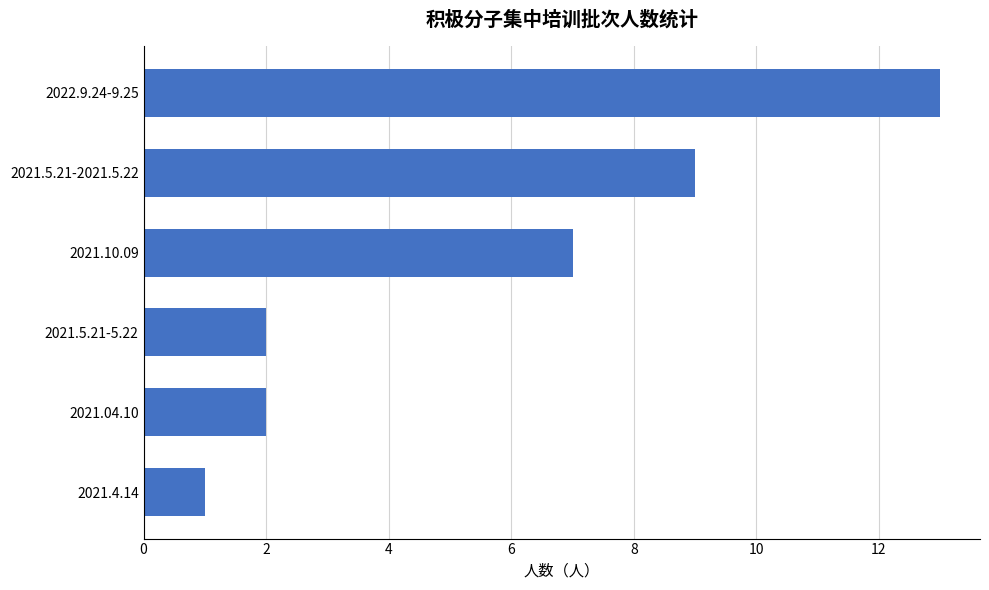

Between 2021.4.14 and 2021.10.09, which is larger?

2021.10.09